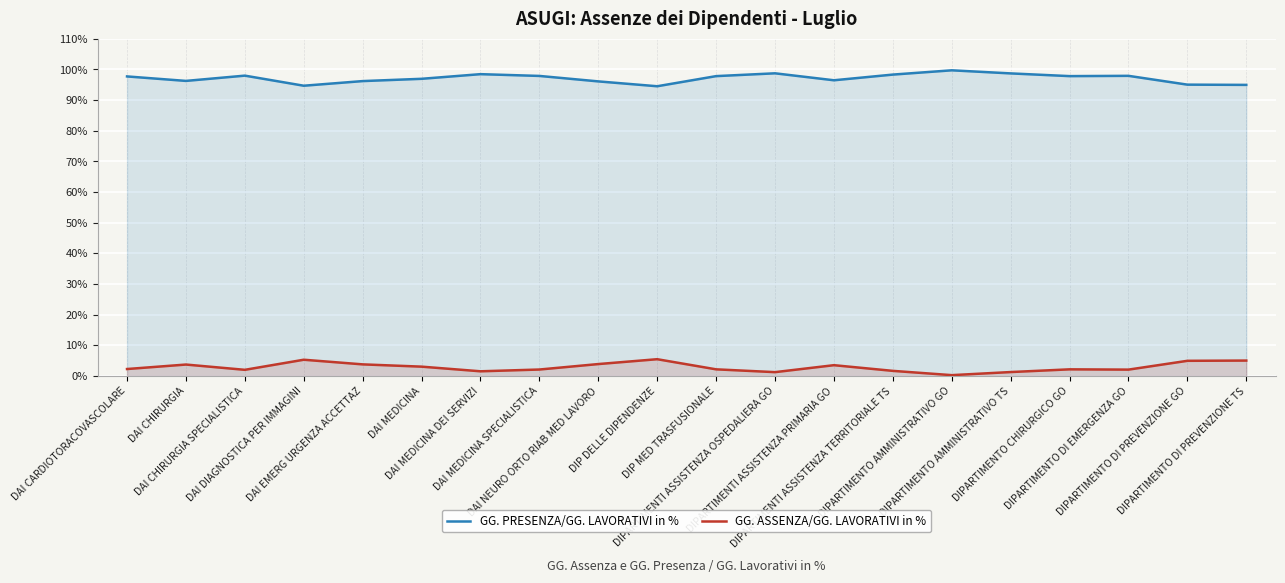

Which label corresponds to the smallest value in the chart?

DIPARTIMENTO AMMINISTRATIVO GO